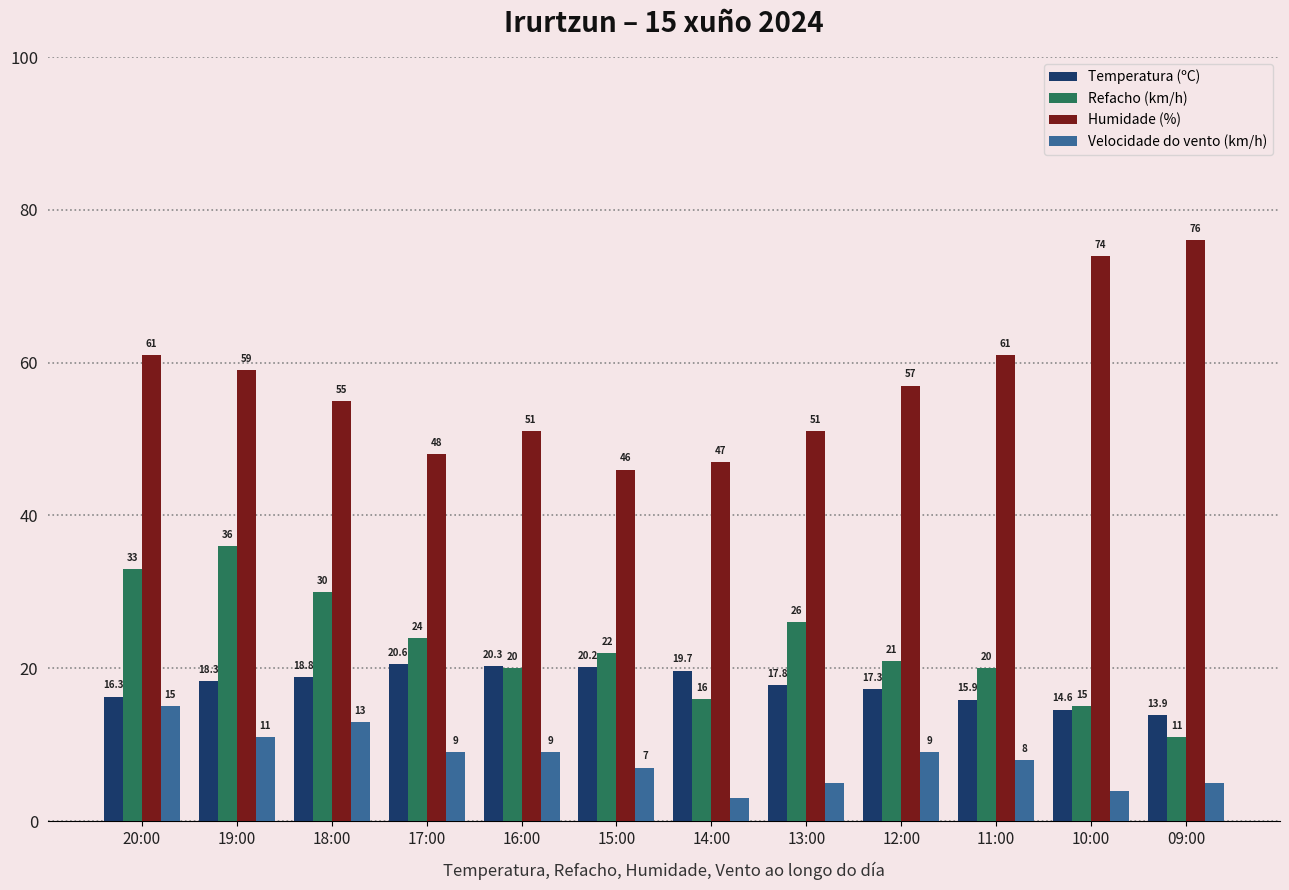

What position from the right is 13:00?

5